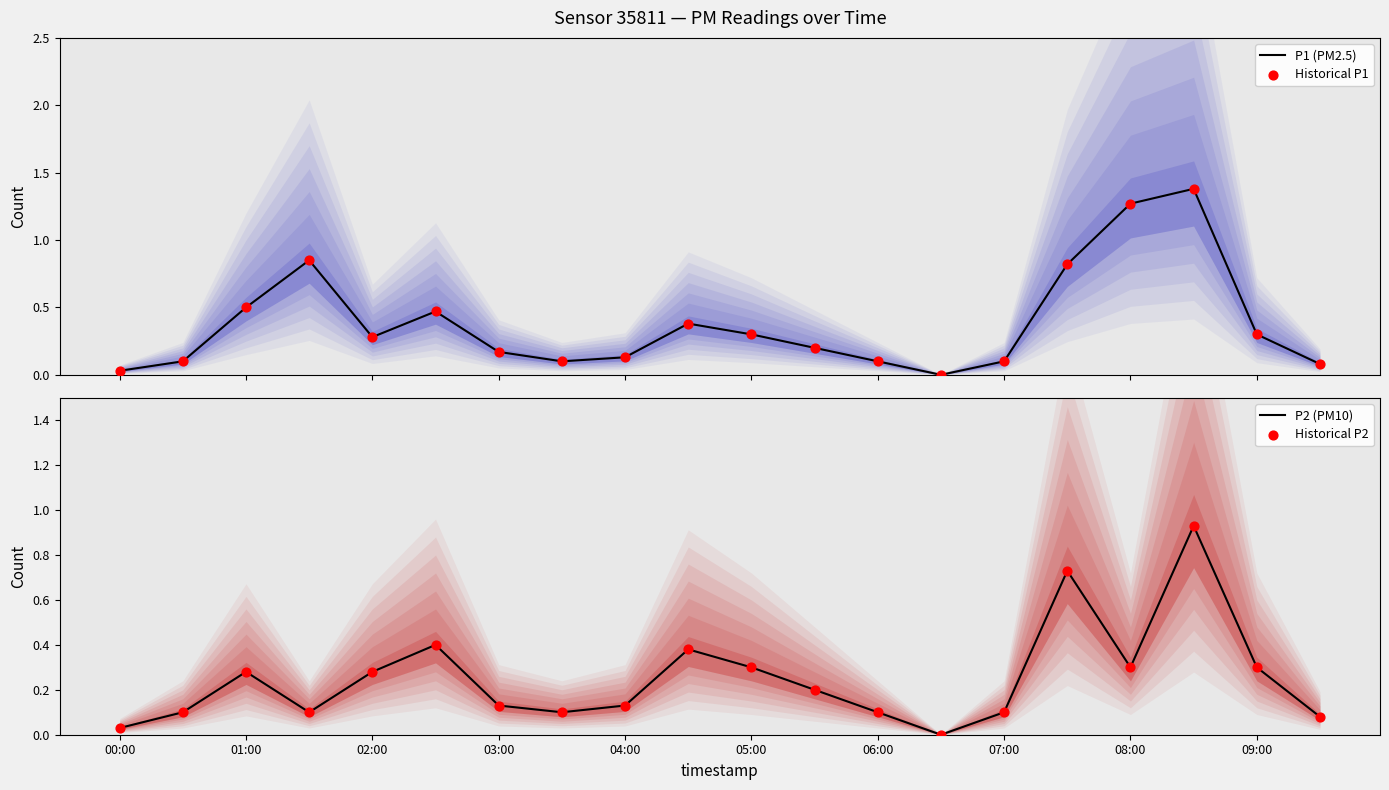

The P2 (PM10) series shows 0.1 at 09:00. True or false?

False